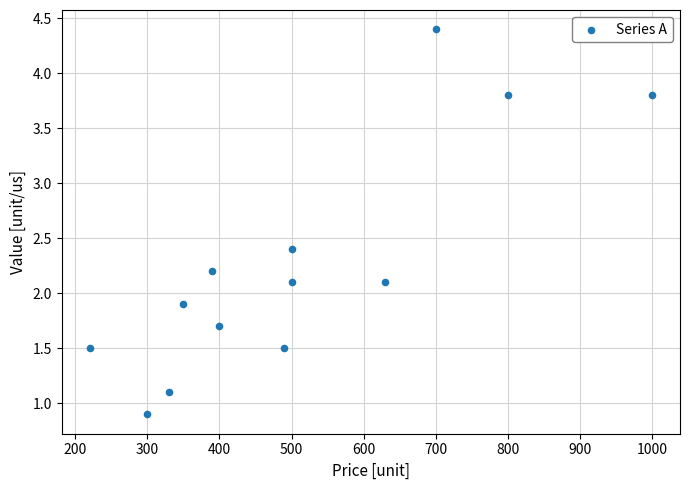

What is the range of X values (max minus min)?

780.0